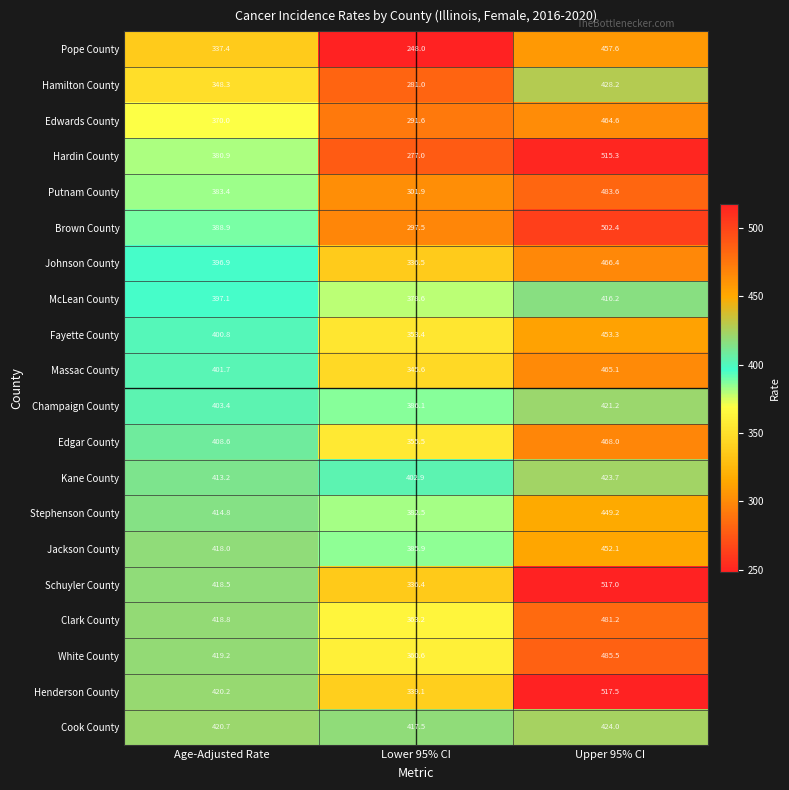

Between Age-Adjusted Rate and Lower 95% CI, which series saw the biggest shift?

Hardin County